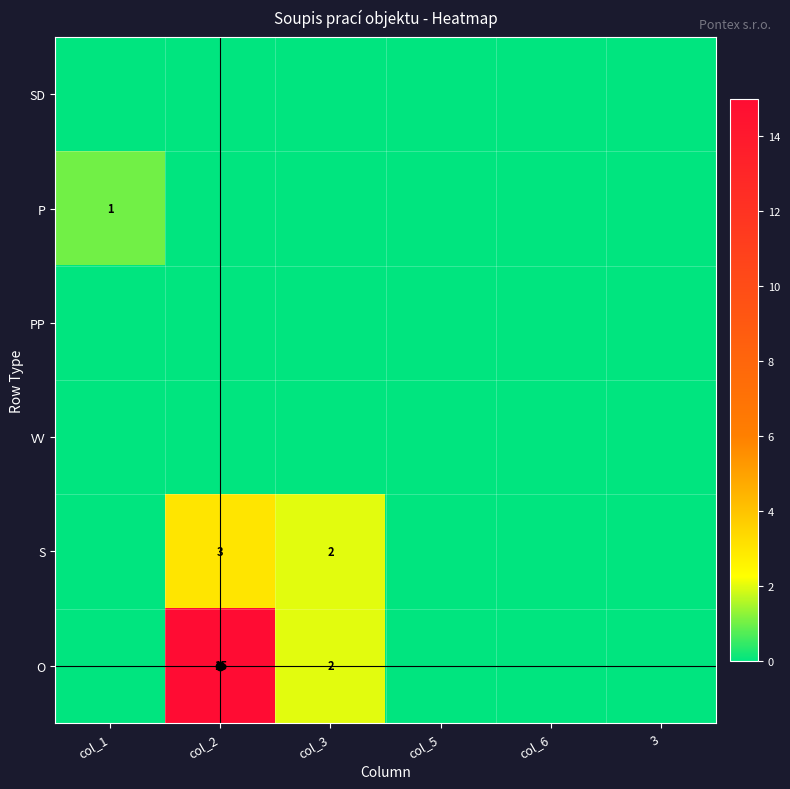

The S series shows 3 at col_2. True or false?

True